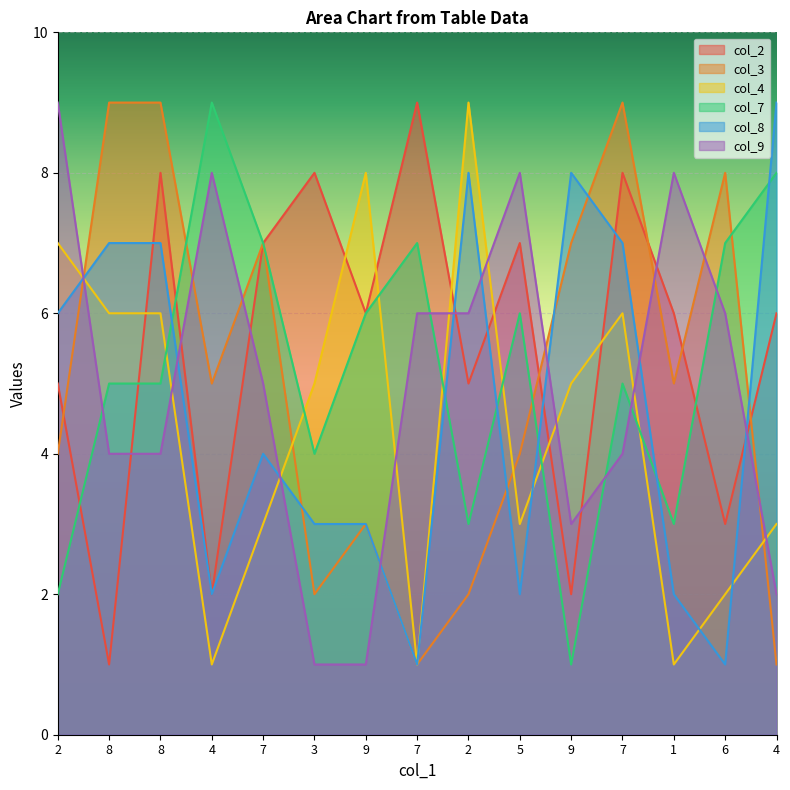

What is the total value across all series at 9?

27